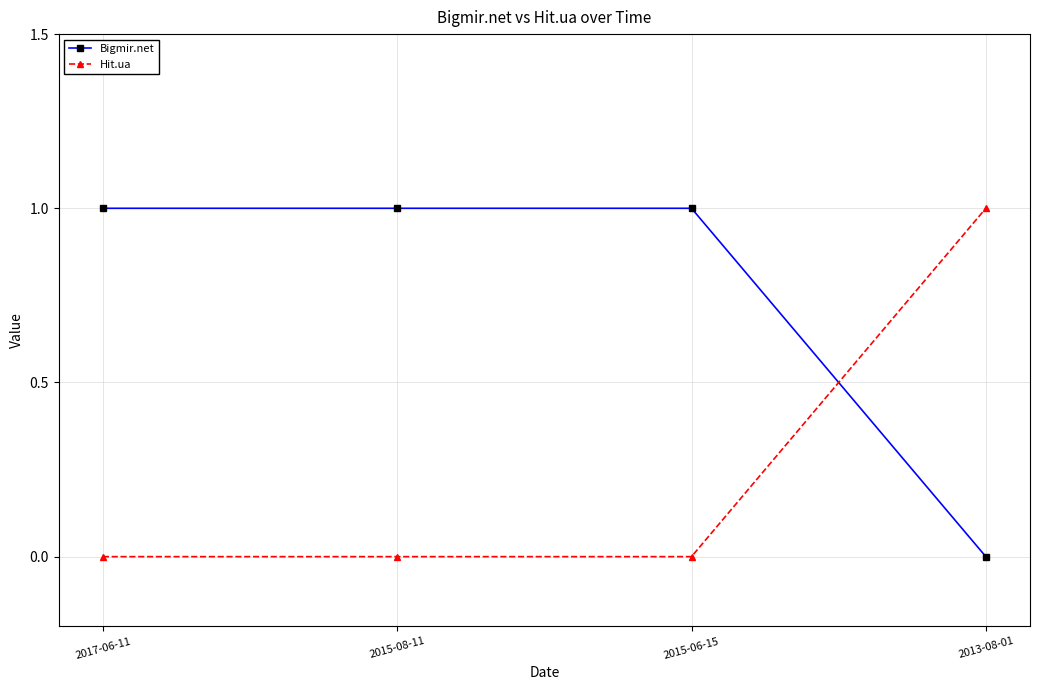

After their last crossing, which series has the higher values: Hit.ua or Bigmir.net?

Hit.ua